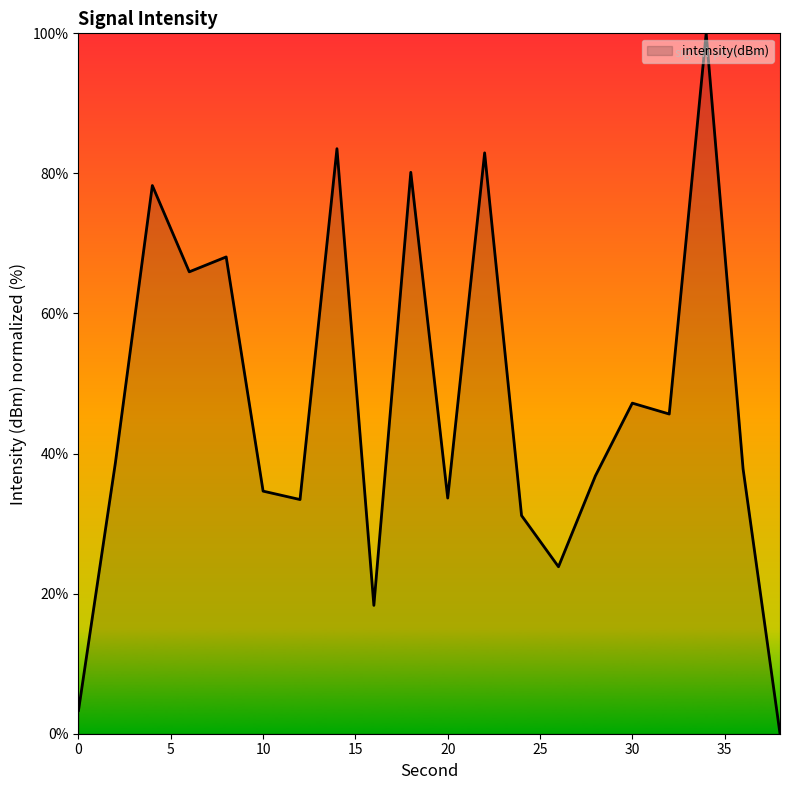

What is the maximum value shown in the chart?

100.0